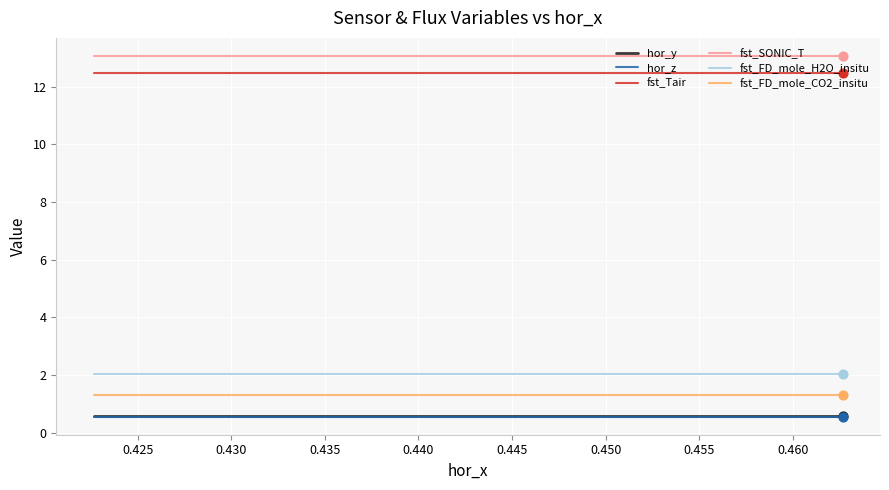

True or false: fst_FD_mole_H2O_insitu and fst_SONIC_T intersect in this chart.

False